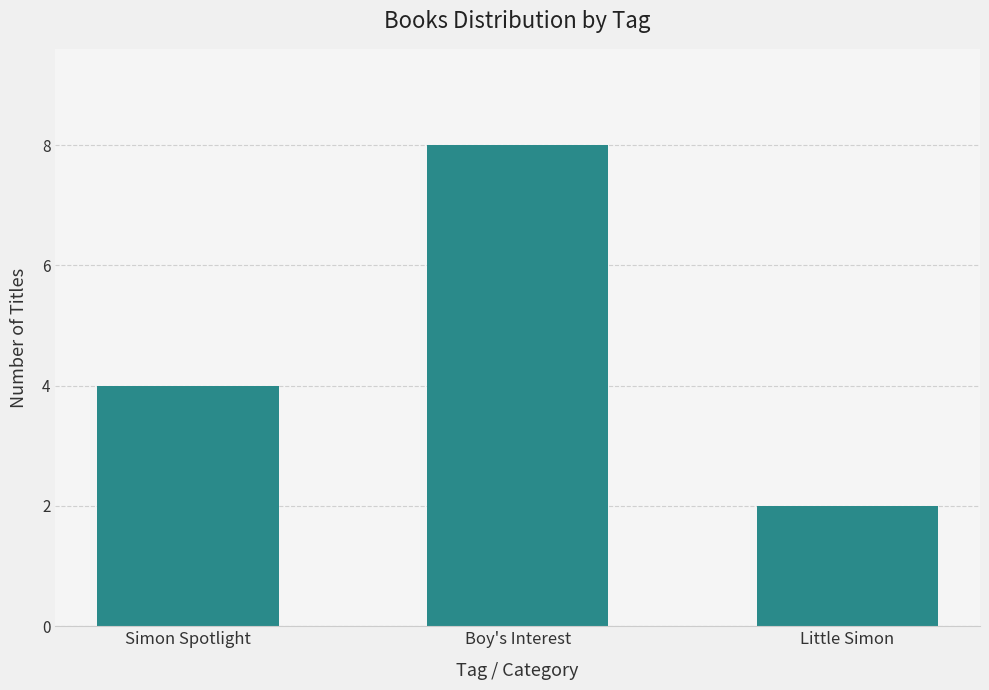

What is the difference between the maximum and minimum values?

6